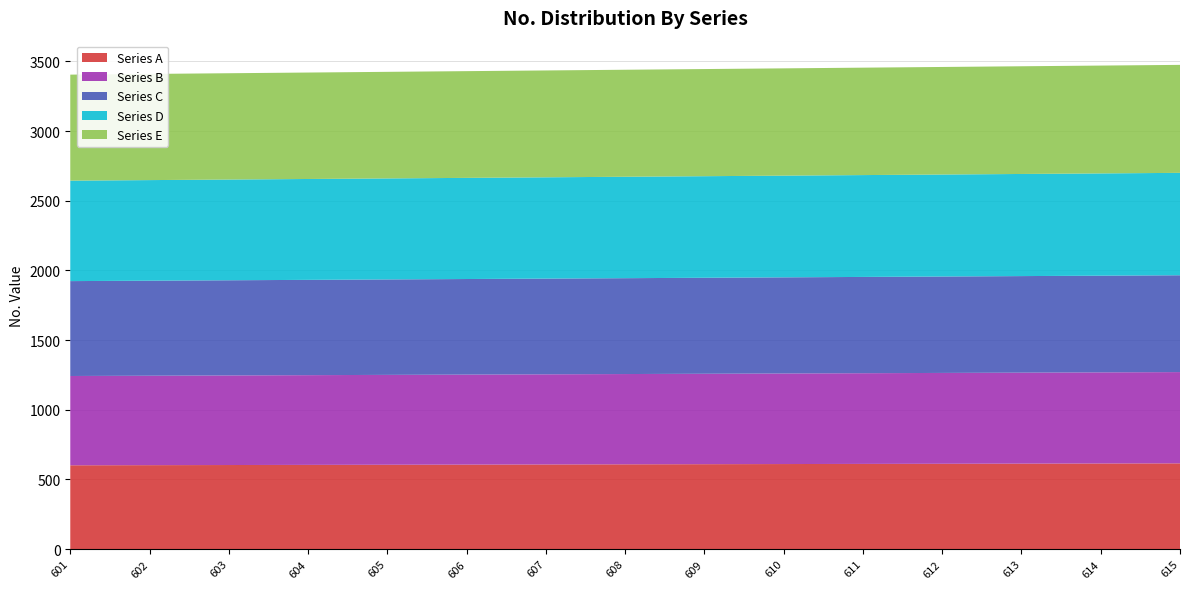

Reading right to left, what are all the values shown in this chart?

Series A: 615=615	614=614	613=613	612=612	611=611	610=610	609=609	608=608	607=607	606=606	605=605	604=604	603=603	602=602	601=601
Series B: 615=655	614=654	613=653	612=652	611=651	610=650	609=649	608=648	607=647	606=646	605=645	604=644	603=643	602=642	601=641
Series C: 615=695	614=694	613=693	612=692	611=691	610=690	609=689	608=688	607=687	606=686	605=685	604=684	603=683	602=682	601=681
Series D: 615=735	614=734	613=733	612=732	611=731	610=730	609=729	608=728	607=727	606=726	605=725	604=724	603=723	602=722	601=721
Series E: 615=775	614=774	613=773	612=772	611=771	610=770	609=769	608=768	607=767	606=766	605=765	604=764	603=763	602=762	601=761